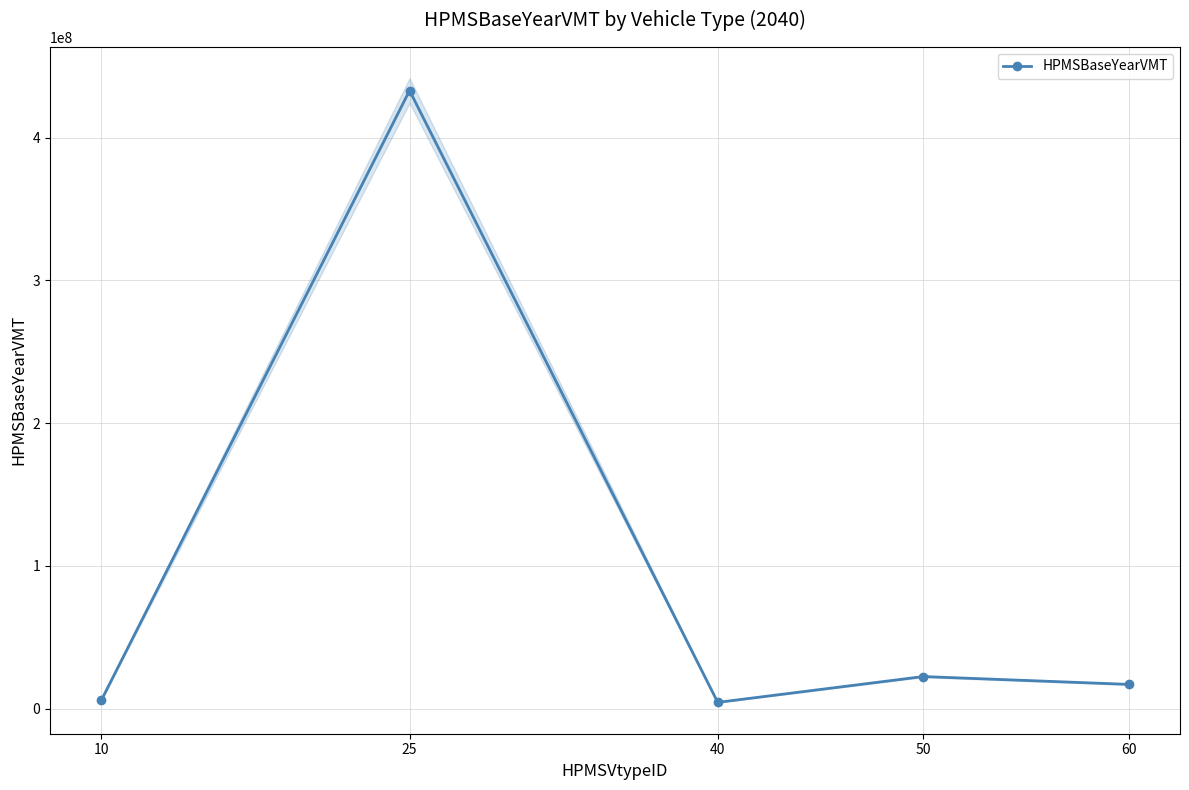

Rank the categories by value from lowest to highest.

40, 10, 60, 50, 25